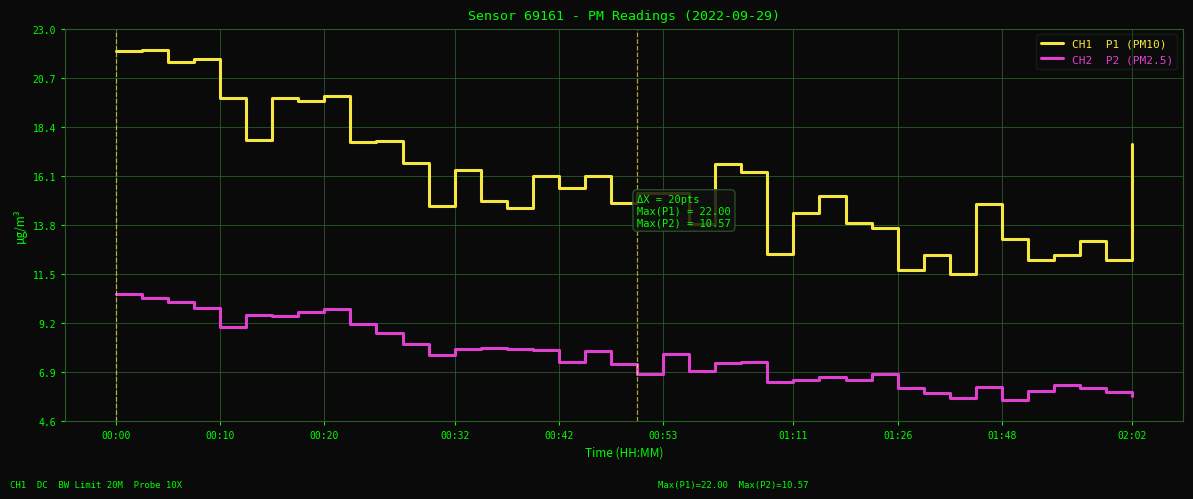

What is the maximum value shown in the chart?

22.0